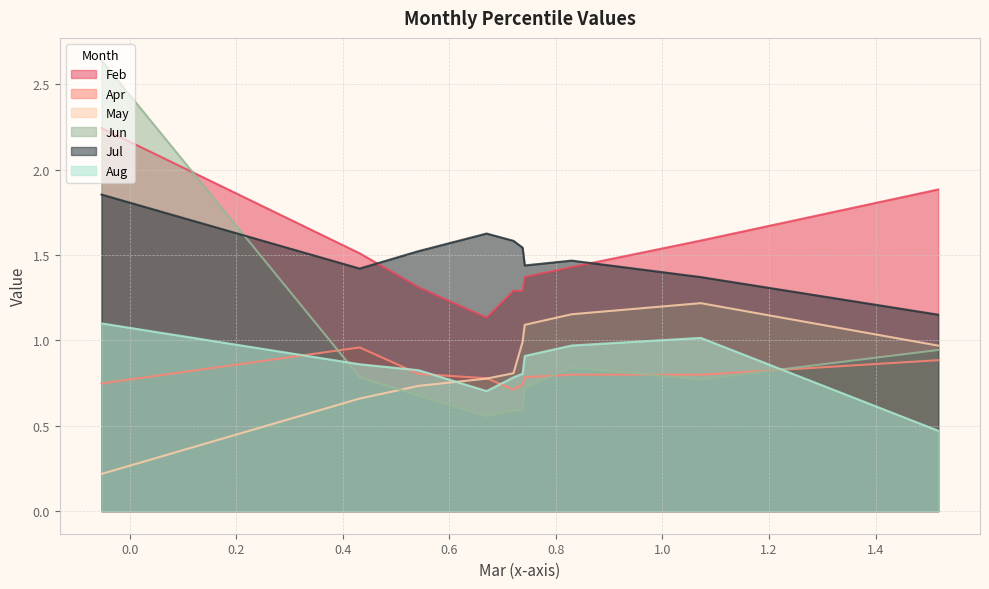

At which category is the sum across all series the highest?

pct05